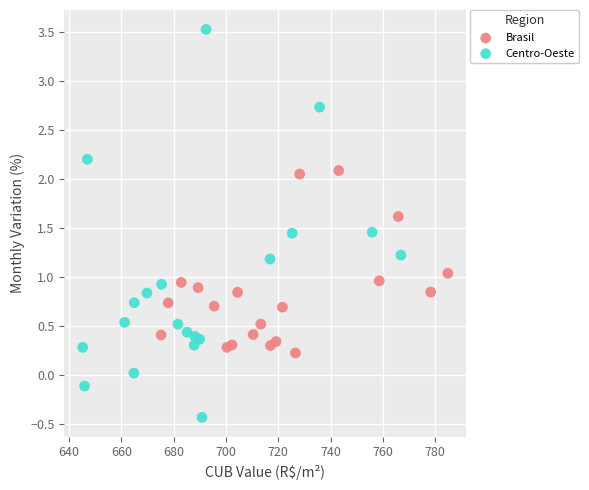

Which series contains the lowest Y value?

Centro-Oeste